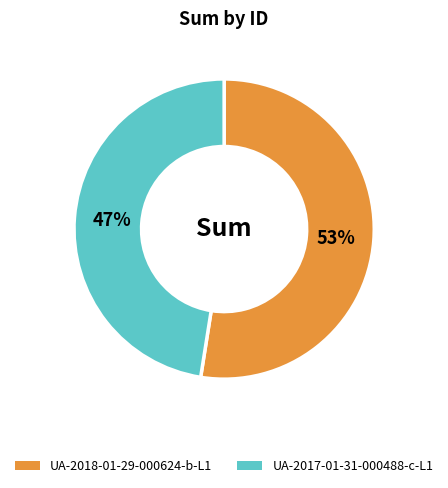

Is it true that UA-2018-01-29-000624-b-L1 is 53% of the pie?

True